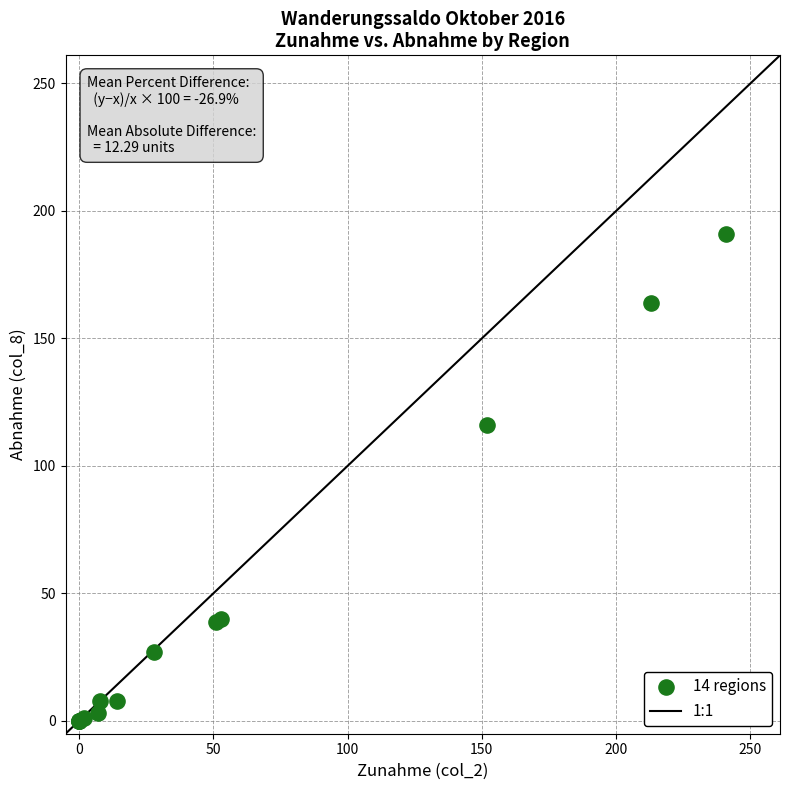

What Y value in the scatter plot is closest to 95?

116